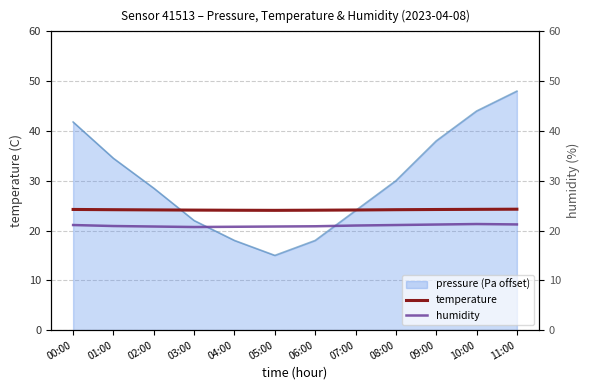

How many lines are shown in the chart?

2